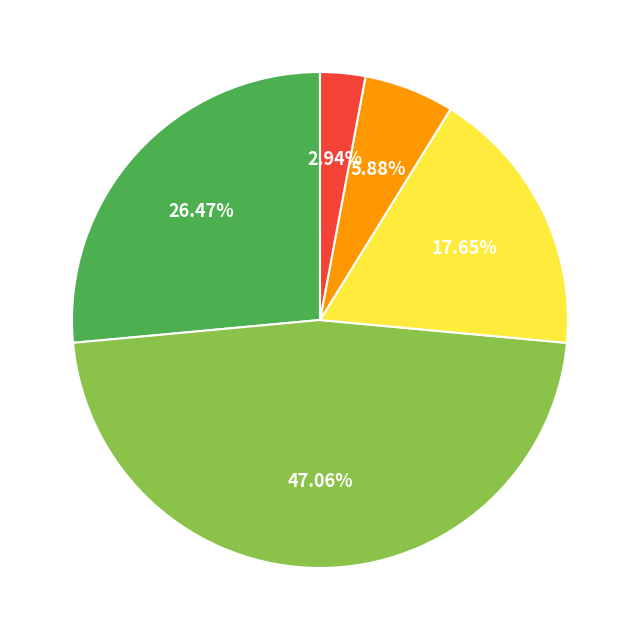

Is there any slice that represents more than half of the pie?

No